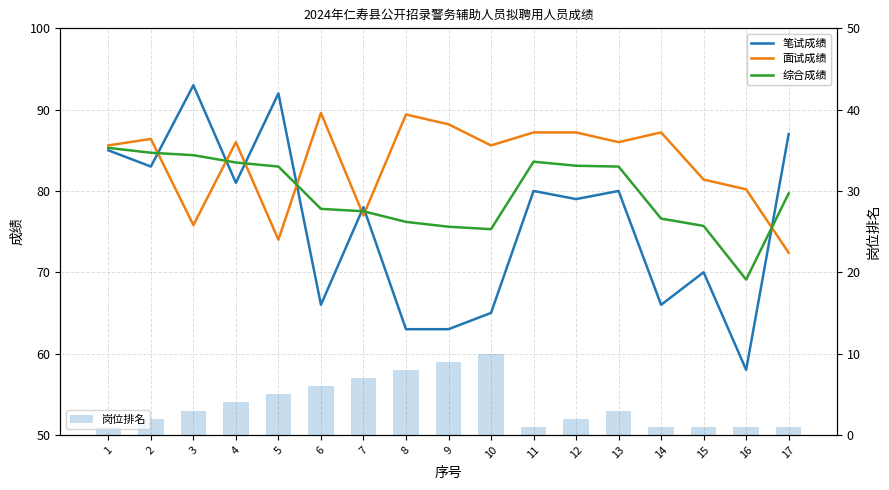

What is the lowest value of the 面试成绩 series?

72.4